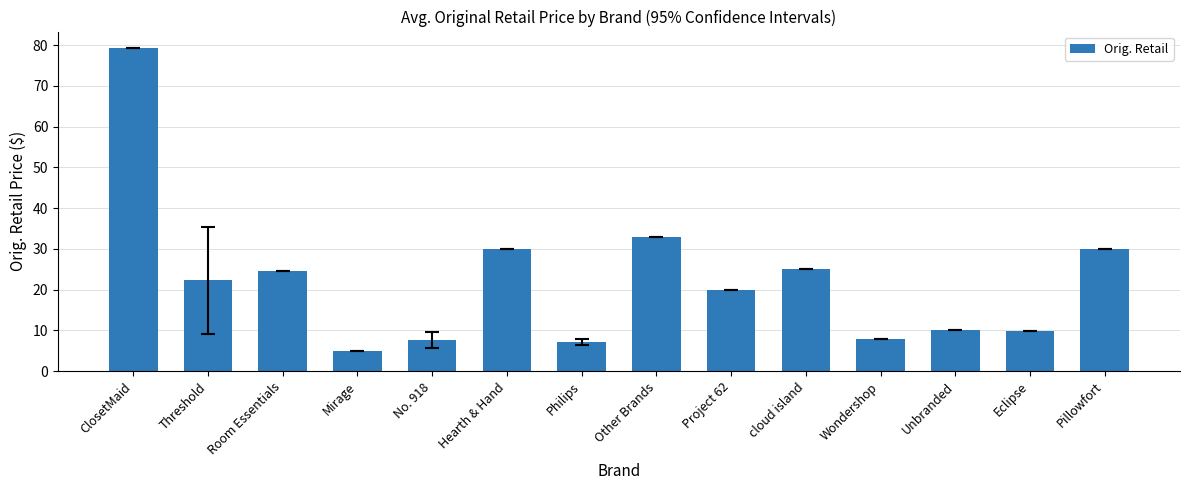

What is the minimum value shown in the chart?

5.0